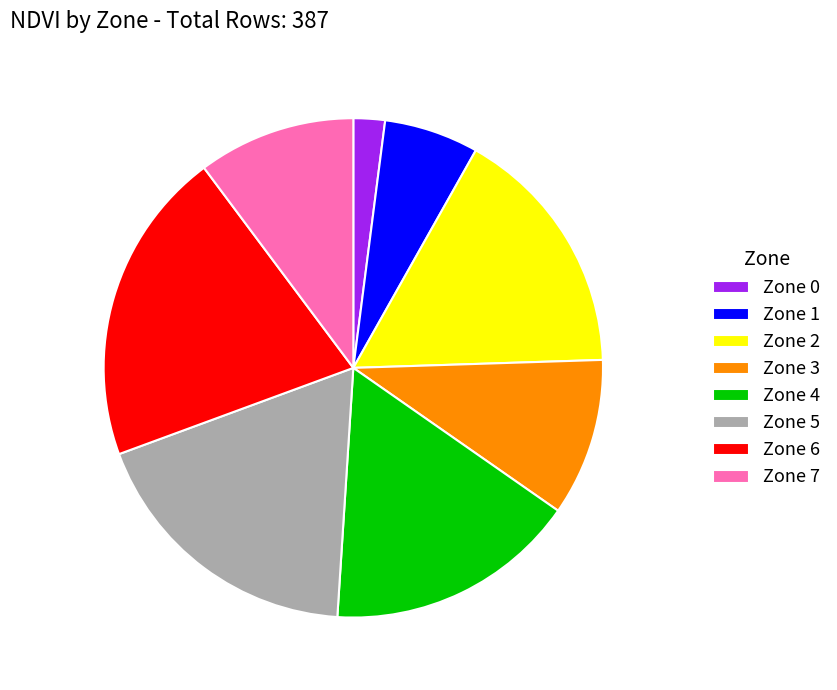

What is the largest slice in the pie chart?

Zone 6